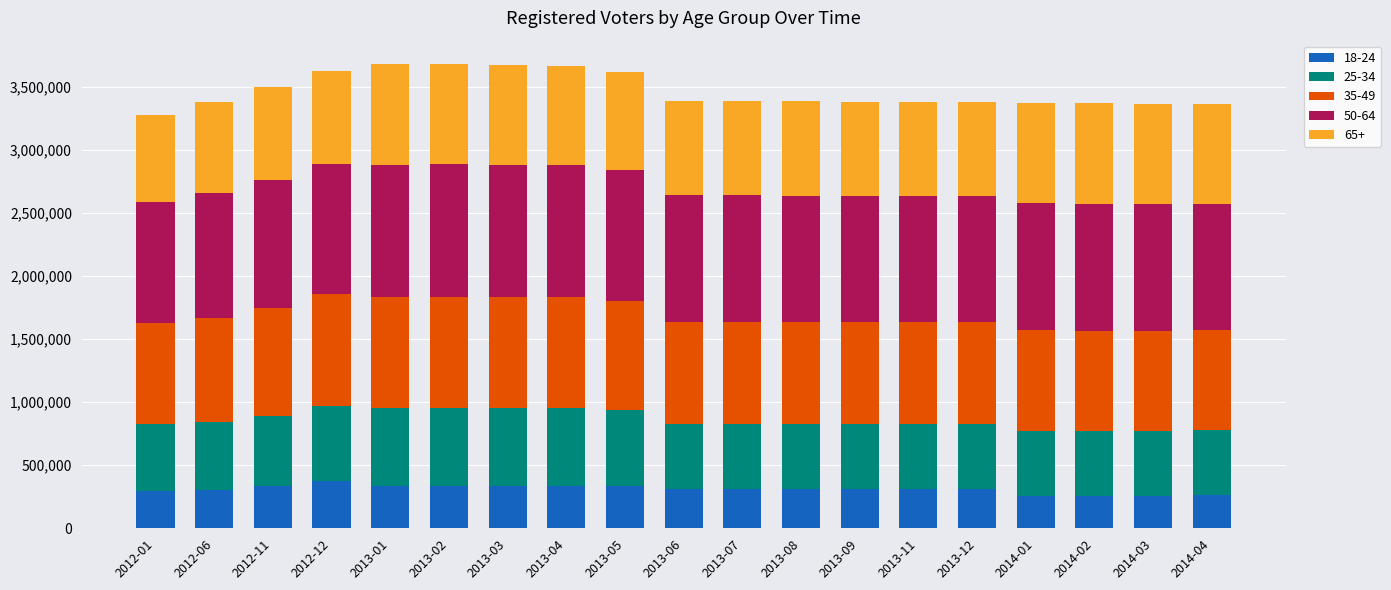

How many bars are there in total?

19